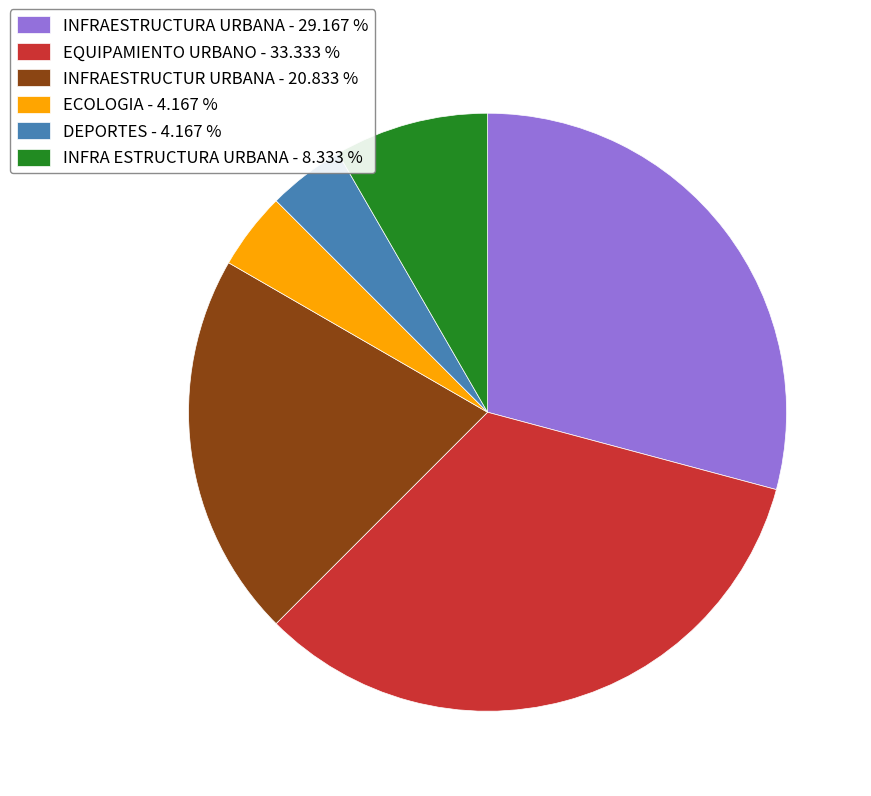

Combined, do DEPORTES - 4.167 % and ECOLOGIA - 4.167 % account for over 50%?

No